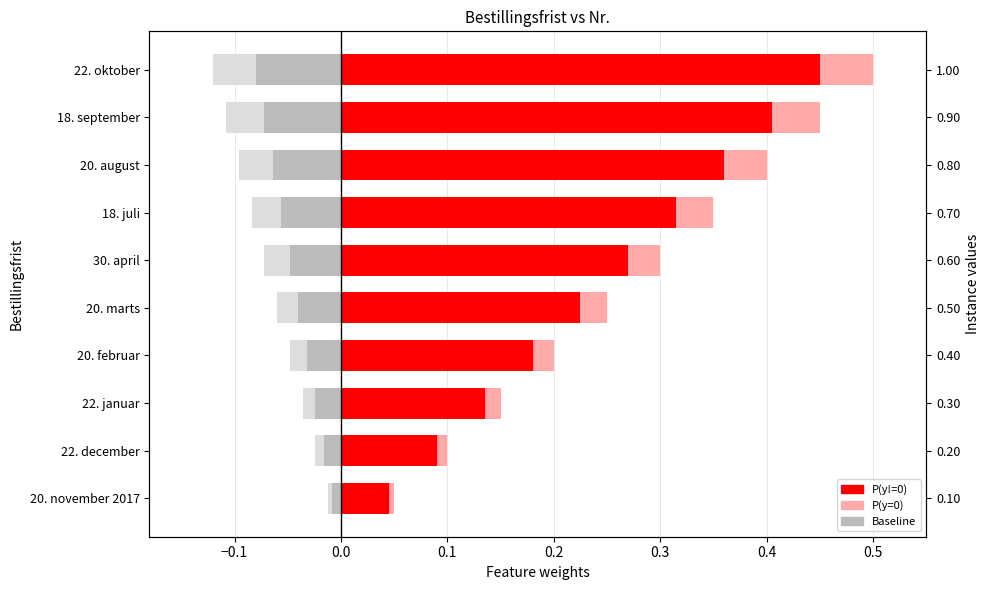

True or false: P(y!=0) has a value of 0.6 at 18. september.

False